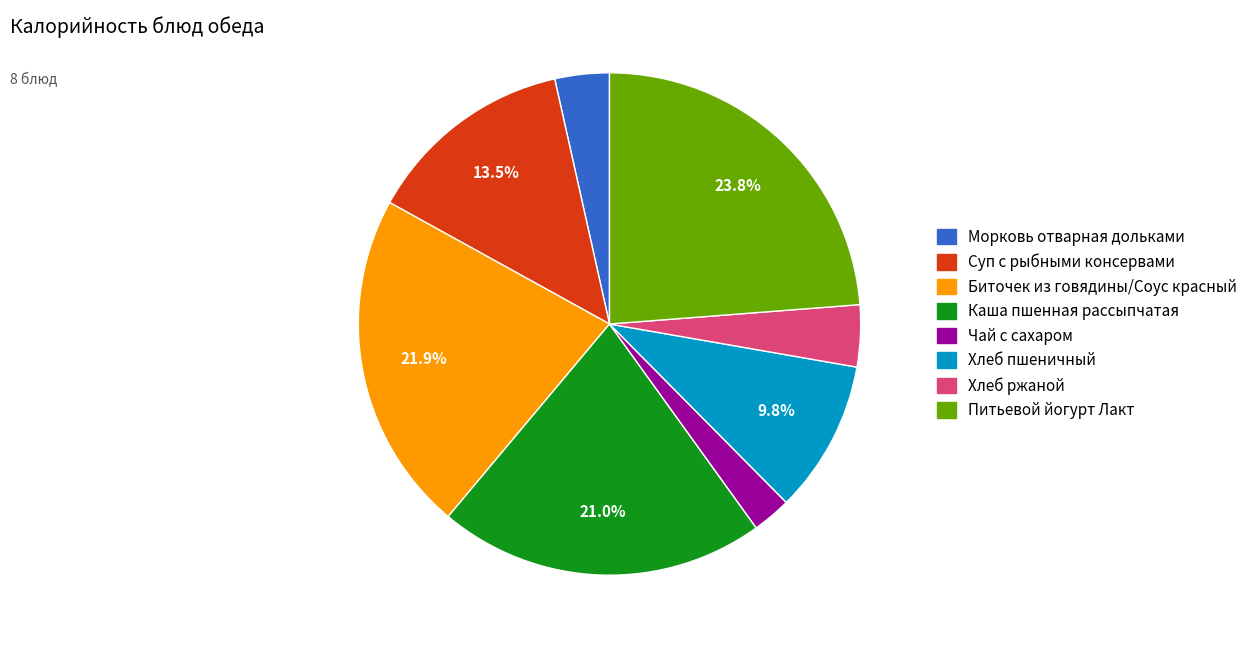

Is there any slice that represents more than half of the pie?

No